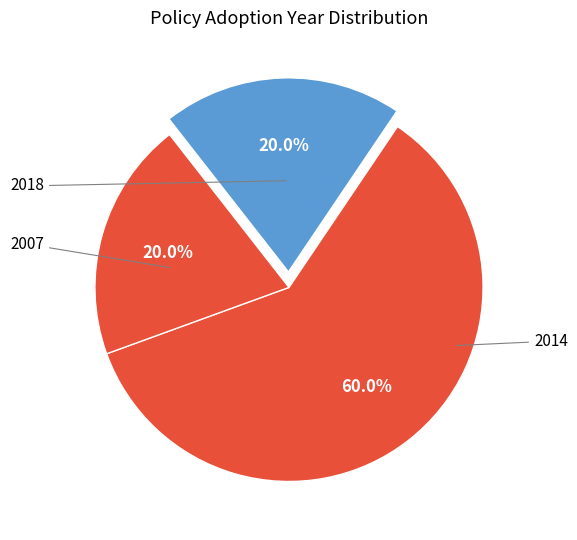

How many slices are in this pie chart?

3